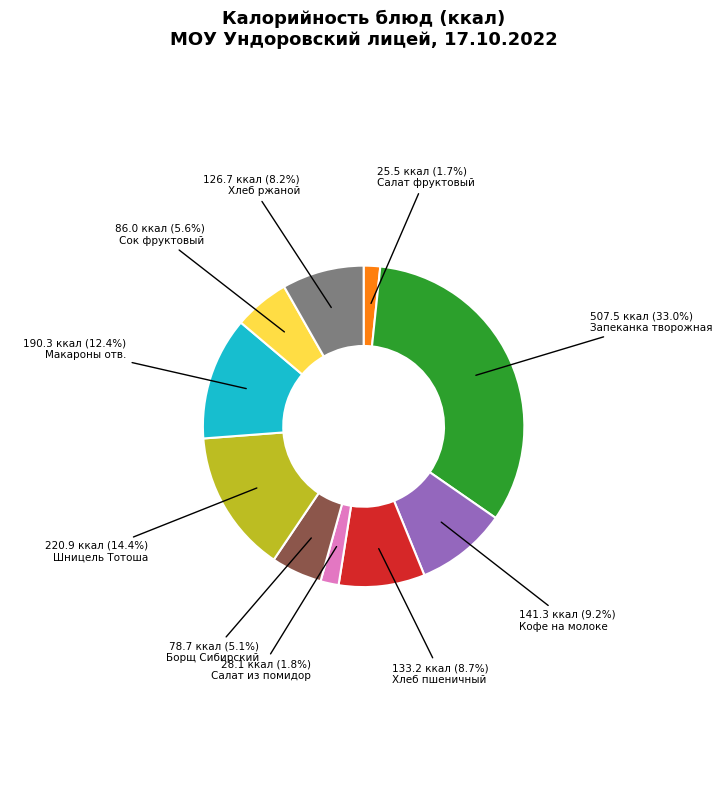

What is the ratio of the value at Макароны отв. to the value at Хлеб пшеничный?

1.4